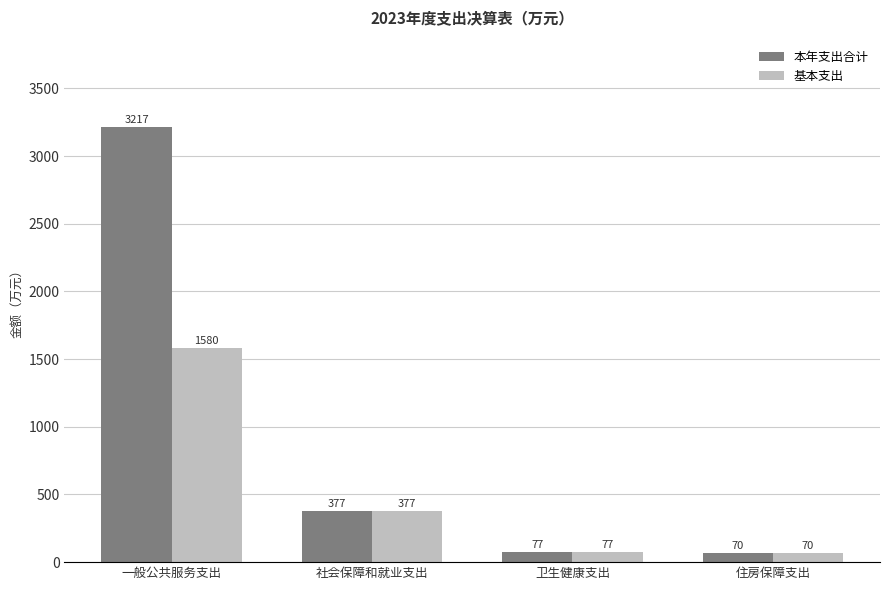

Is the value of 本年支出合计 at 社会保障和就业支出 greater than the value of 基本支出 at 卫生健康支出?

Yes